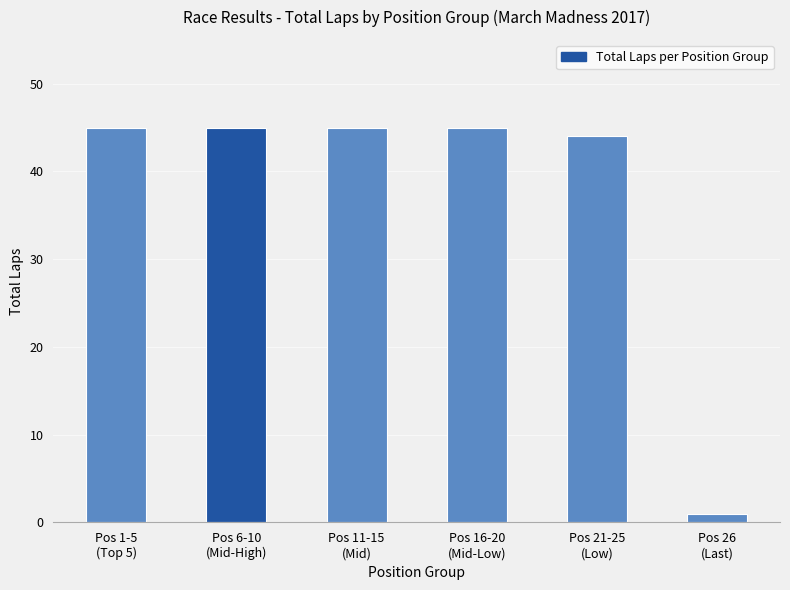

What is the greatest value displayed?

45